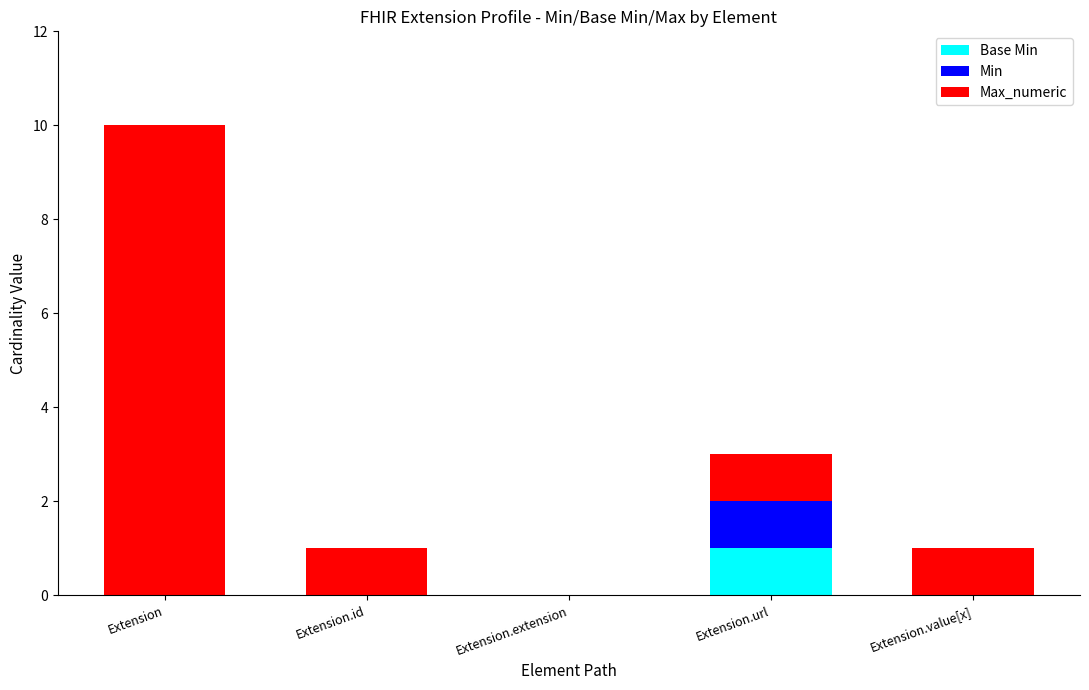

At which category is the sum across all series the highest?

Extension